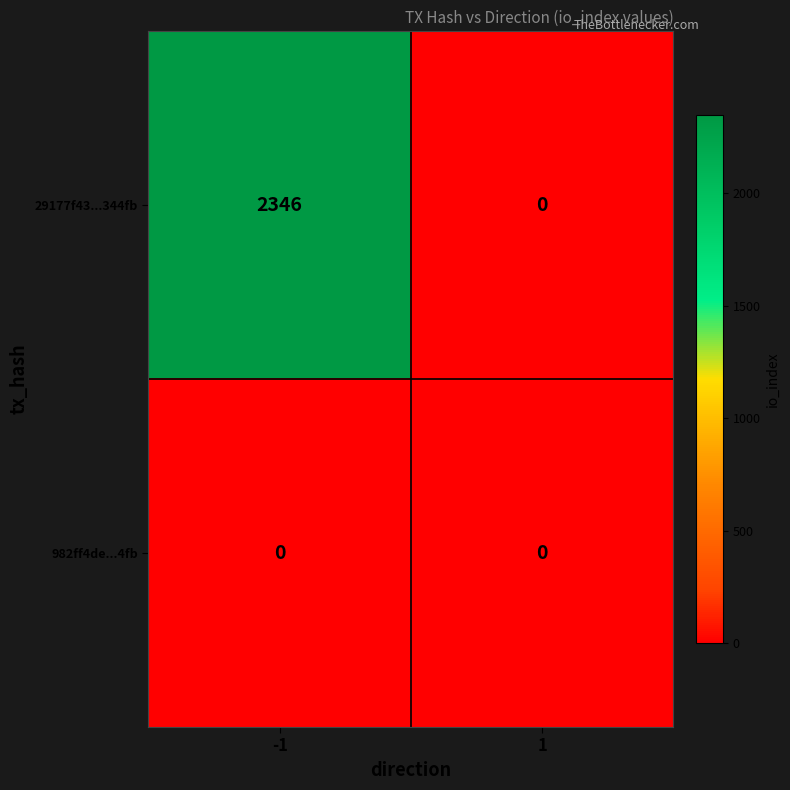

Rank the series by their average value, from highest to lowest.

29177f43...344fb, 982ff4de...4fb